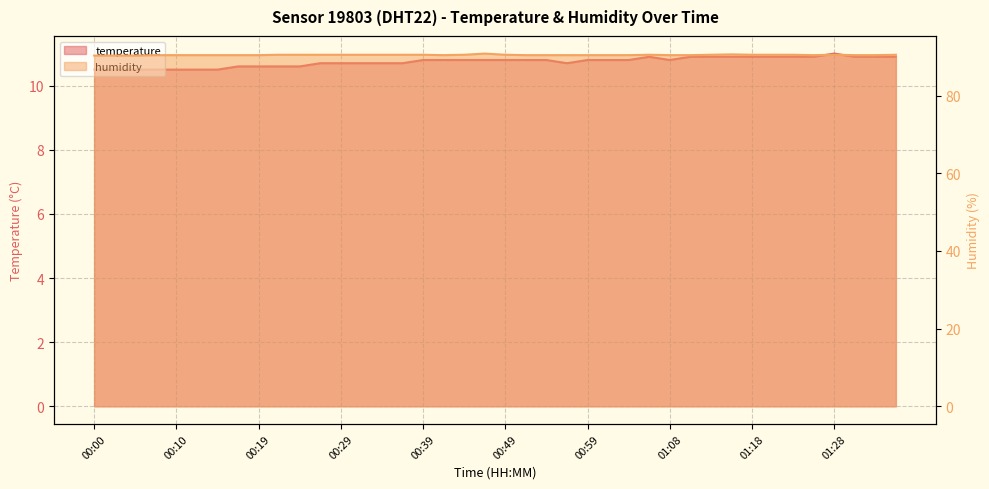

Reading right to left, what are all the values shown in this chart?

temperature: 10.9	10.9	10.9	11.0	10.9	10.9	10.9	10.9	10.9	10.9	10.9	10.8	10.9	10.8	10.8	10.8	10.7	10.8	10.8	10.8	10.8	10.8	10.8	10.8	10.7	10.7	10.7	10.7	10.7	10.6	10.6	10.6	10.6	10.5	10.5	10.5	10.5	10.5	10.5	10.5
humidity: 90.5	90.4	90.4	90.5	90.4	90.5	90.5	90.5	90.6	90.5	90.4	90.4	90.5	90.4	90.4	90.4	90.4	90.4	90.4	90.5	90.8	90.5	90.4	90.5	90.5	90.5	90.5	90.5	90.5	90.5	90.5	90.4	90.4	90.4	90.4	90.4	90.4	90.3	90.3	90.3